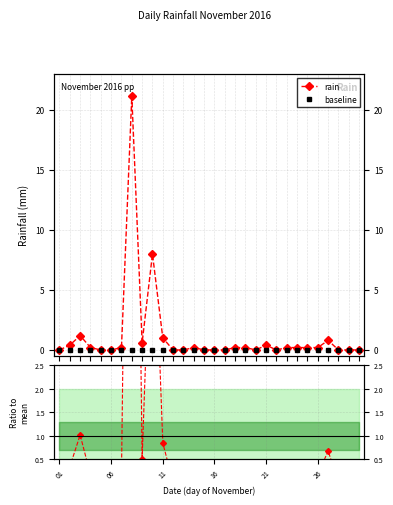

In ratio, how many points are higher than both neighbors (excluding endpoints)?

6